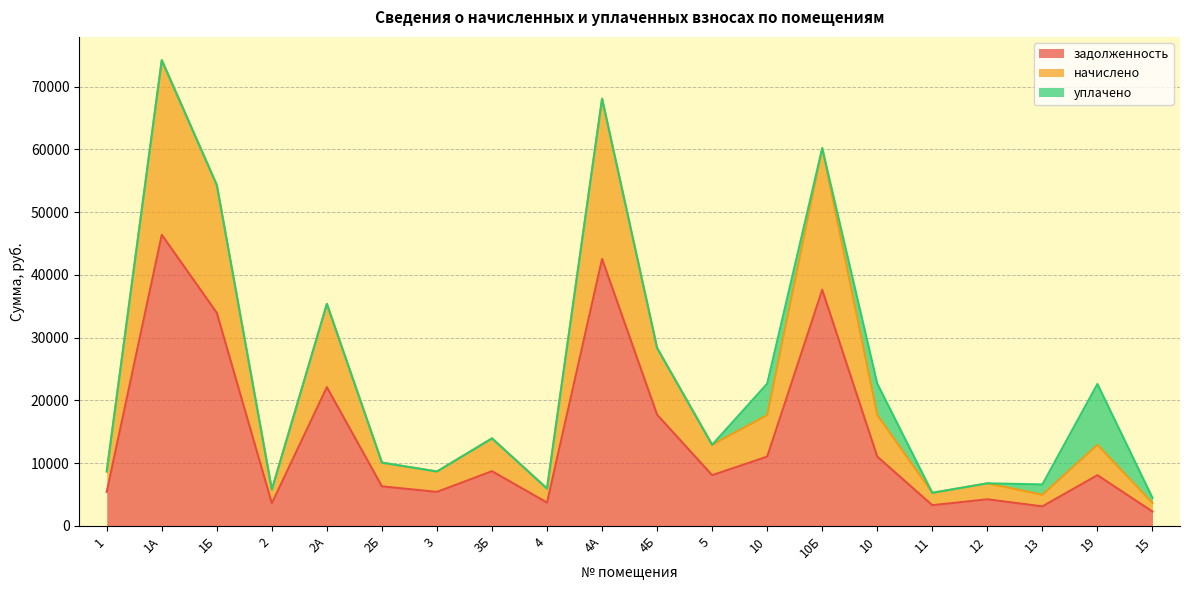

The начислено series shows 17668.8 at 10. True or false?

True